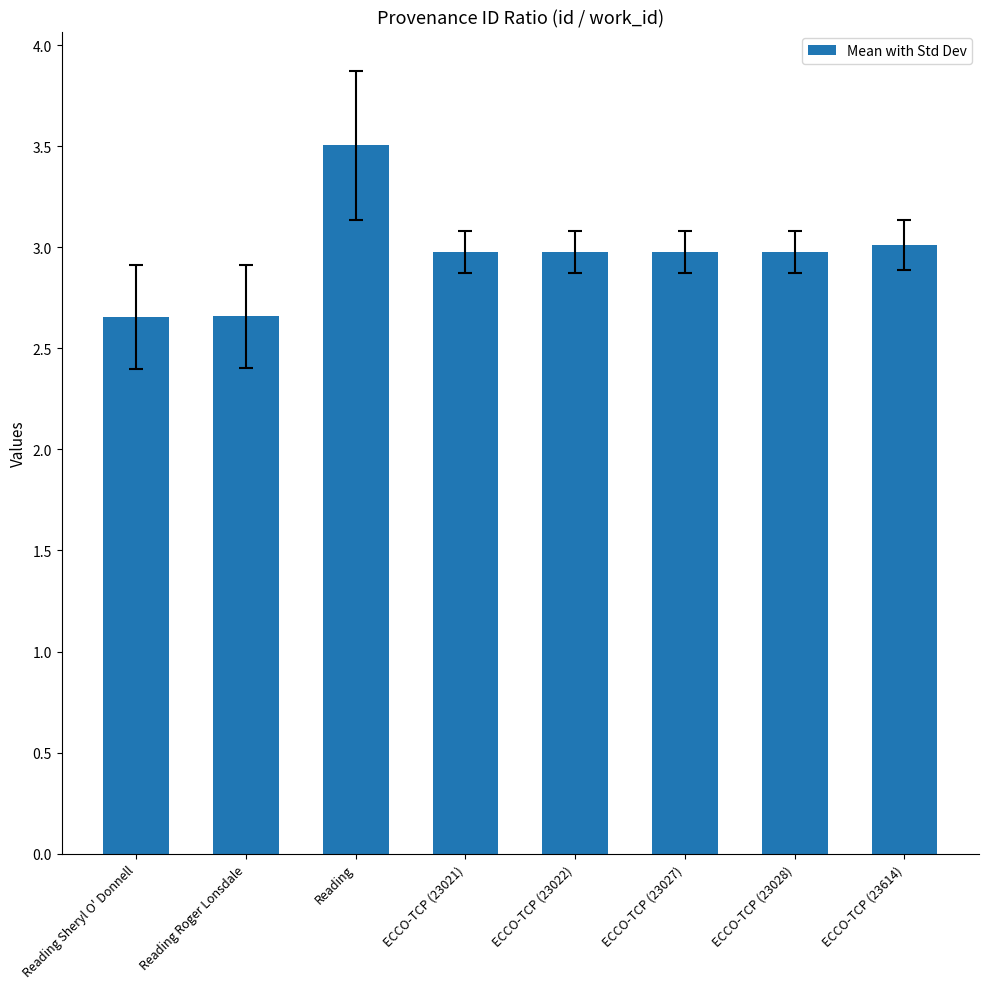

What is the greatest value displayed?

3.5